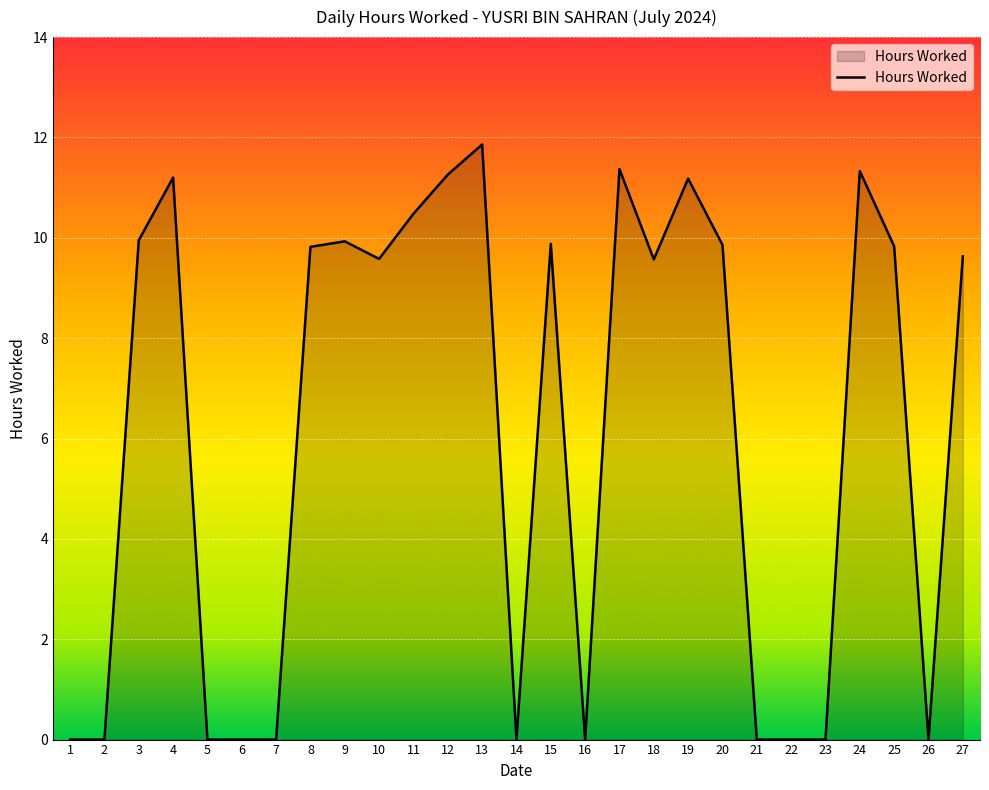

What is the ratio of the value at 4 to the value at 8?

1.1